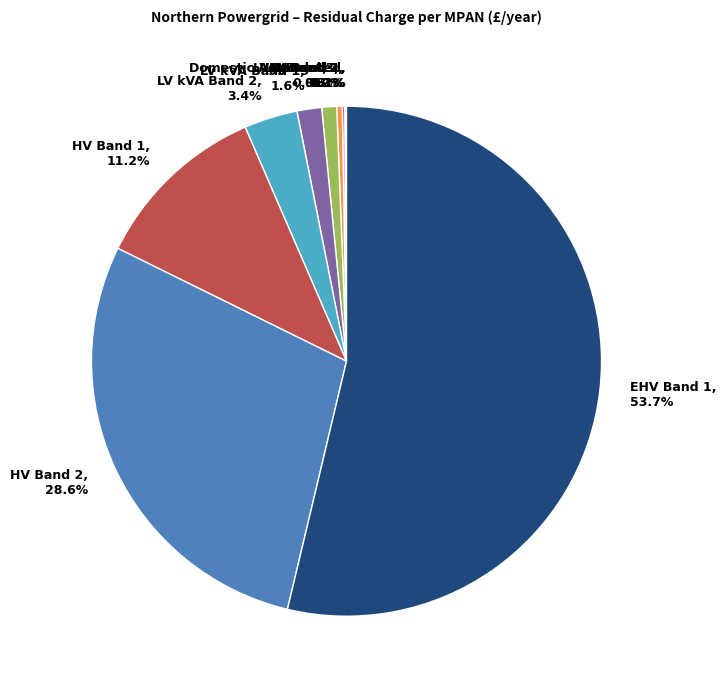

To the nearest percent, what percentage of the pie is EHV Band 1?

54%